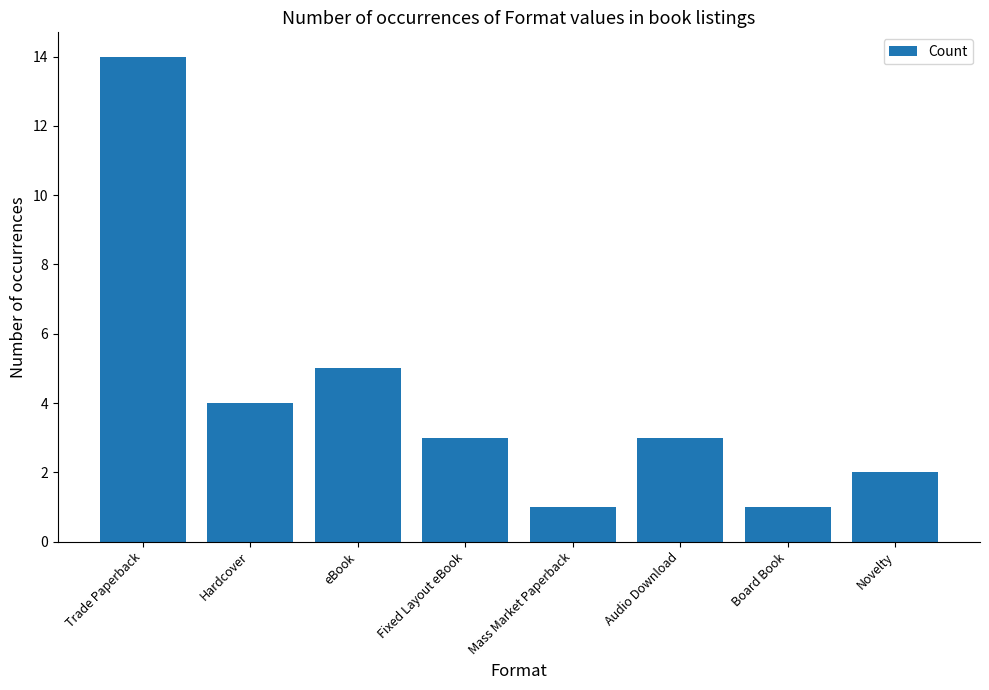

What is the ratio of the value at Novelty to the value at Audio Download?

0.7